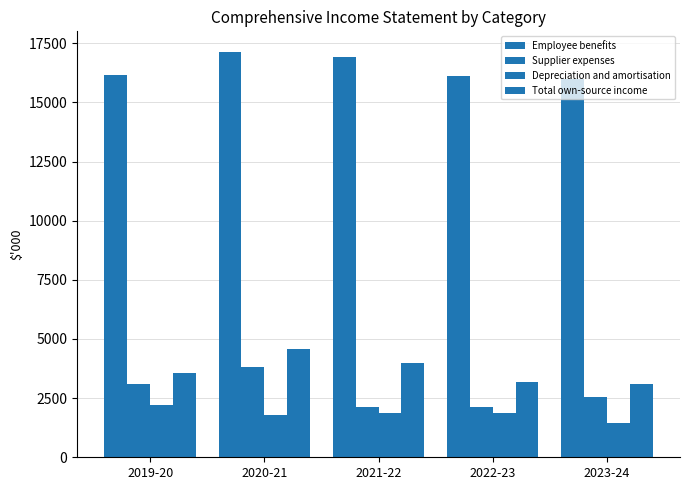

Reading left to right, transcribe all the data shown in this chart.

Employee benefits: 16166	17146	16898	16110	16008
Supplier expenses: 3080	3799	2144	2104	2532
Depreciation and amortisation: 2190	1798	1851	1851	1463
Total own-source income: 3569	4585	3964	3170	3079